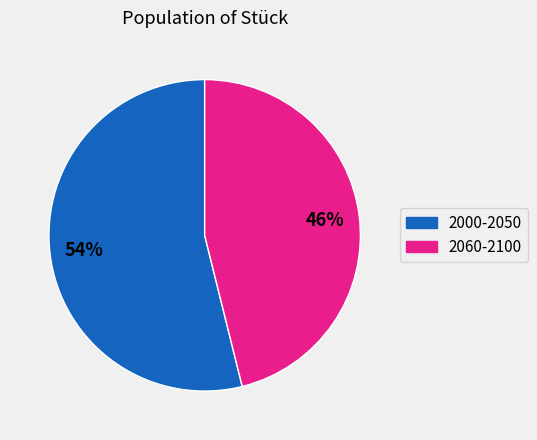

How many slices are in this pie chart?

2